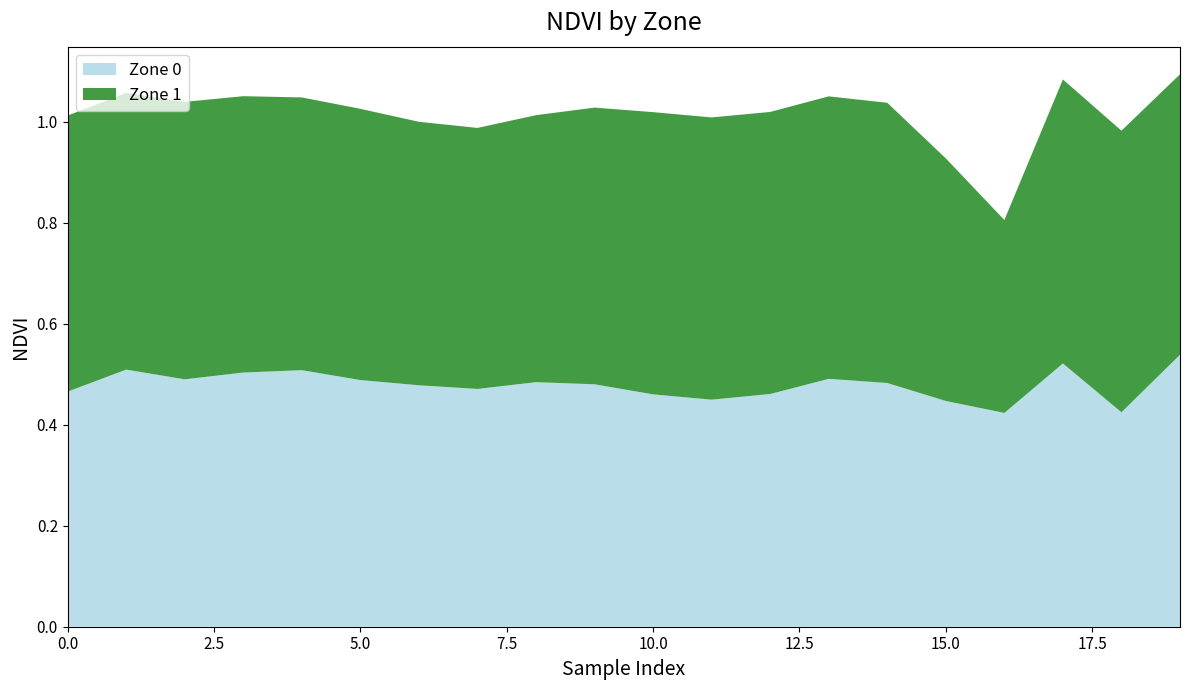

Reading left to right, transcribe all the data shown in this chart.

Zone 0: 0=0.5	1=0.5	2=0.5	3=0.5	4=0.5	5=0.5	6=0.5	7=0.5	8=0.5	9=0.5	10=0.5	11=0.4	12=0.5	13=0.5	14=0.5	15=0.4	16=0.4	17=0.5	18=0.4	19=0.5
Zone 1: 0=0.5	1=0.5	2=0.5	3=0.5	4=0.5	5=0.5	6=0.5	7=0.5	8=0.5	9=0.5	10=0.6	11=0.6	12=0.6	13=0.6	14=0.6	15=0.5	16=0.4	17=0.6	18=0.6	19=0.6